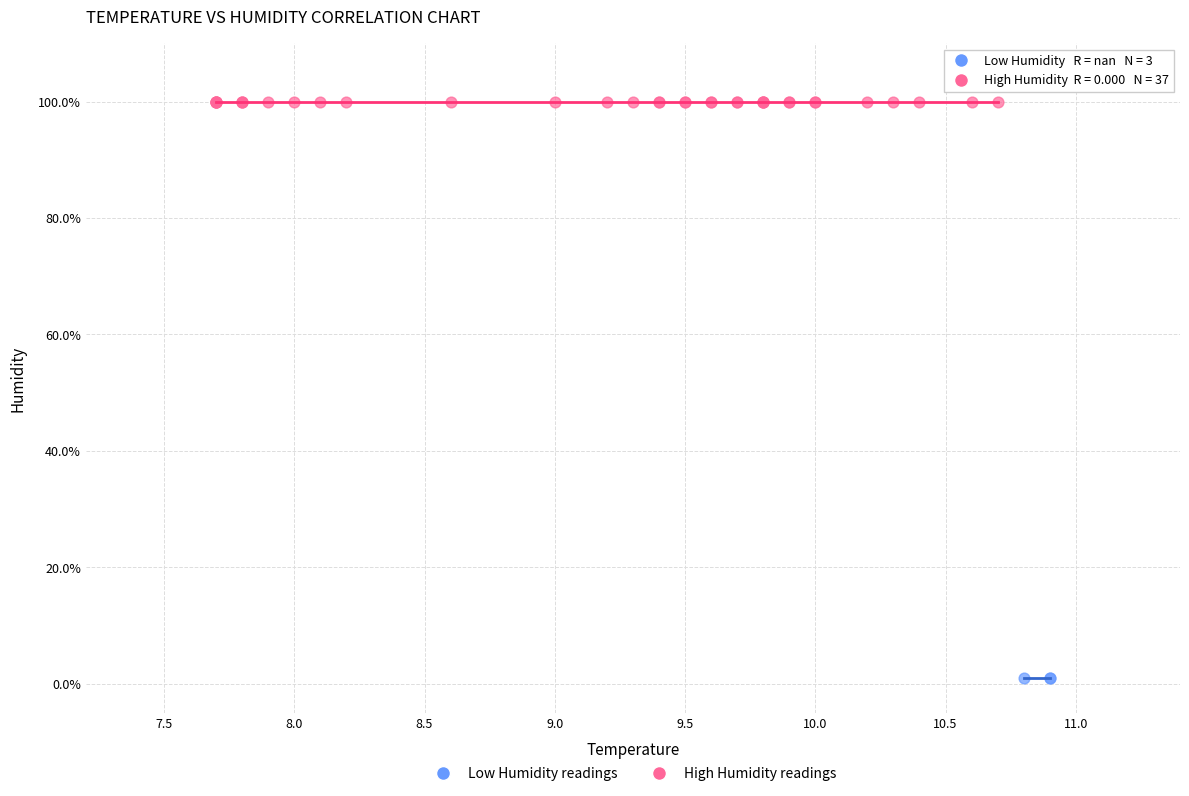

Which series reaches the minimum Y coordinate?

Low Humidity readings